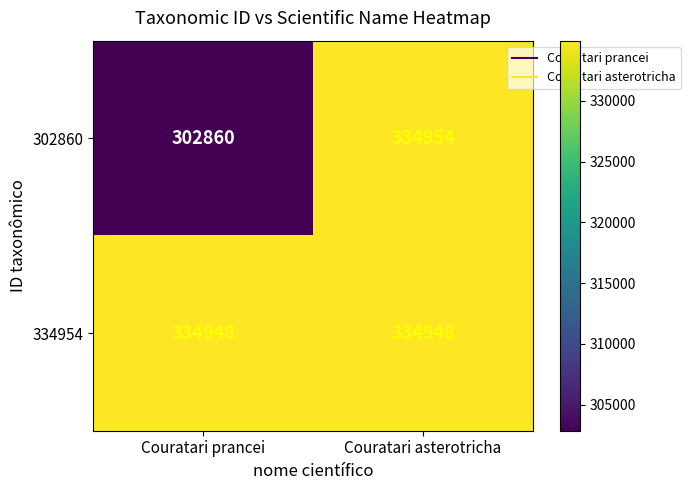

At which category is the sum across all series the highest?

Couratari asterotricha